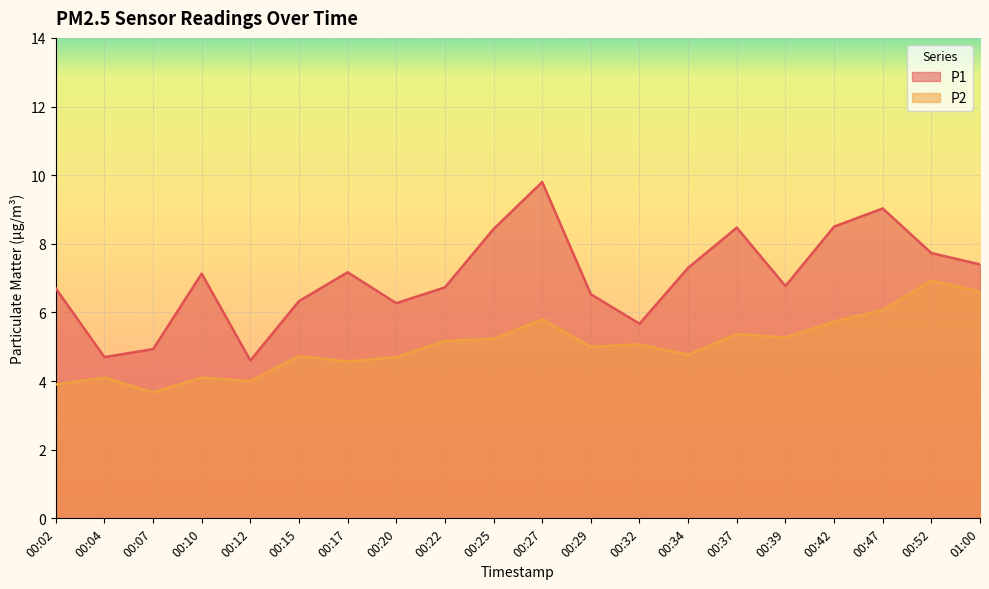

At which label does P2 reach its minimum?

00:07